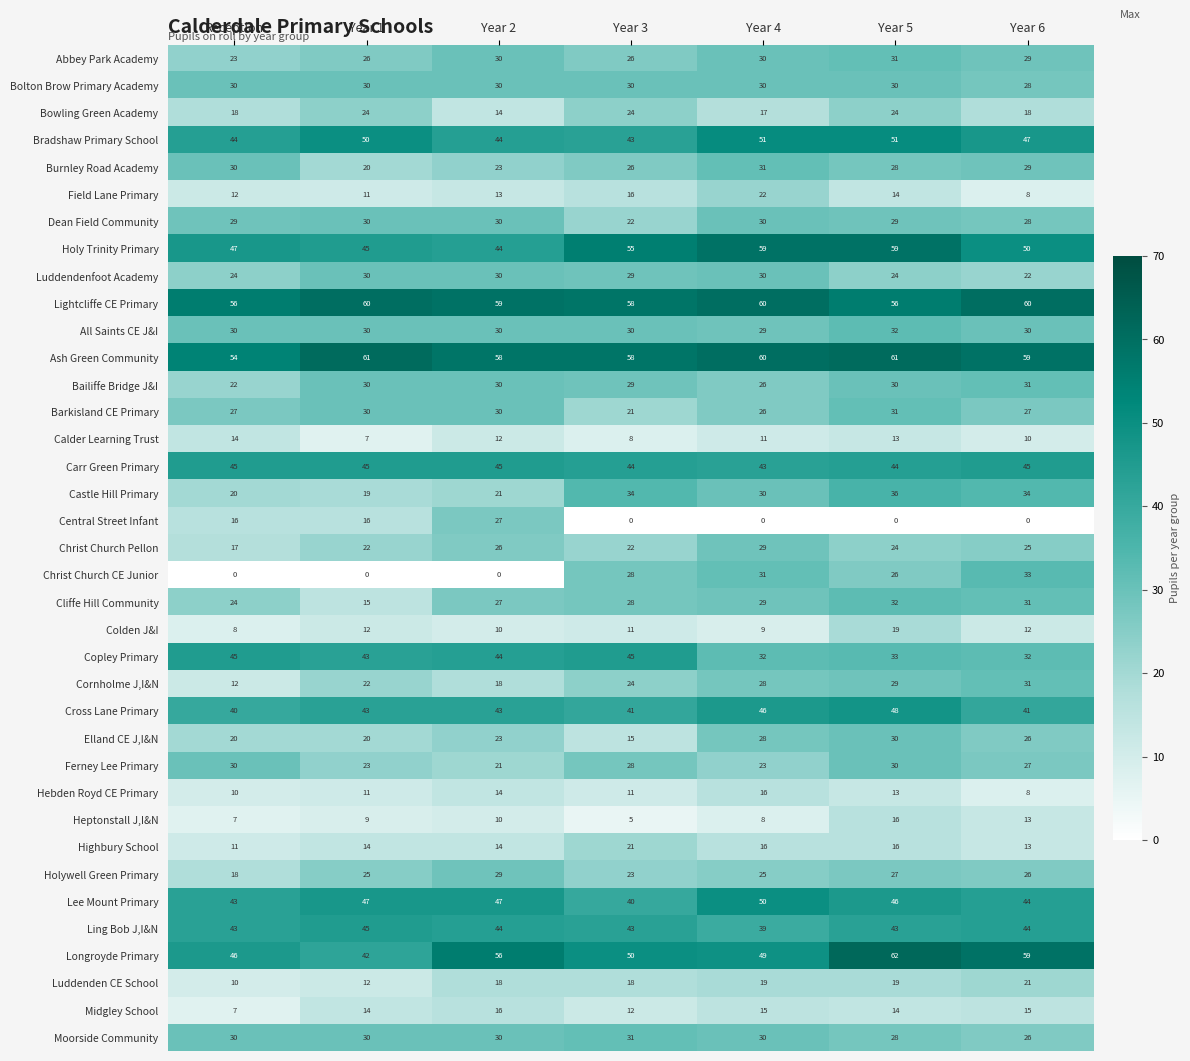

Where is Moorside Community nearest to the value 28?

Year 5